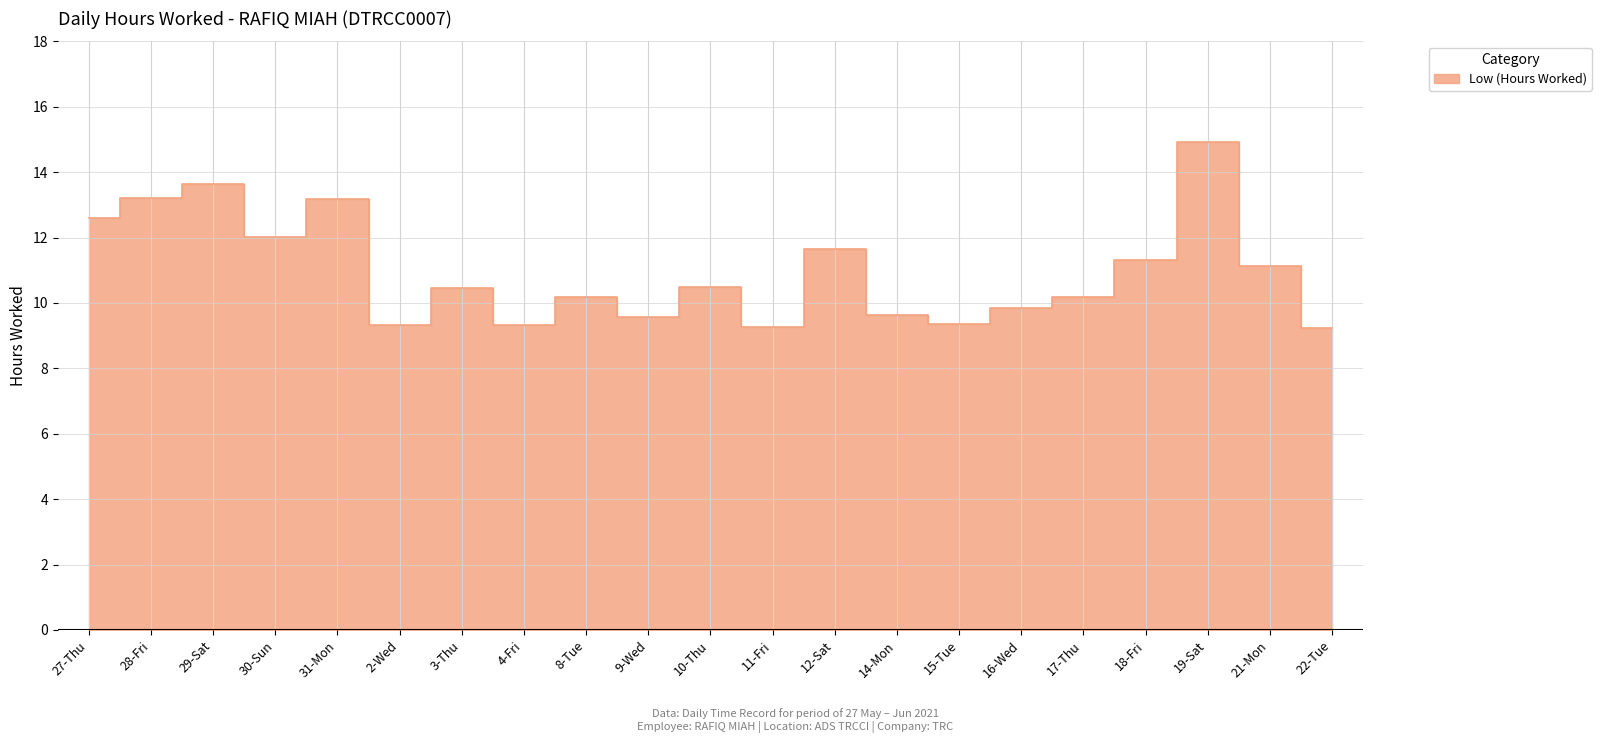

How many data points are above 10?

13